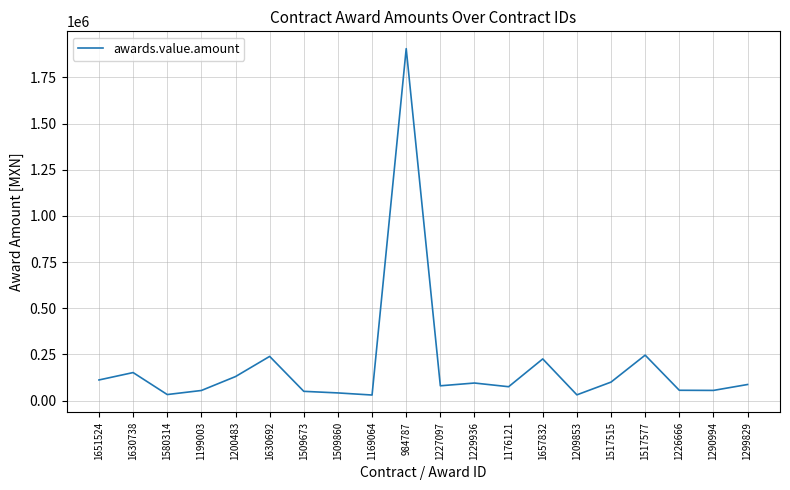

True or false: the data shows 87000.0 at 1299829.

True